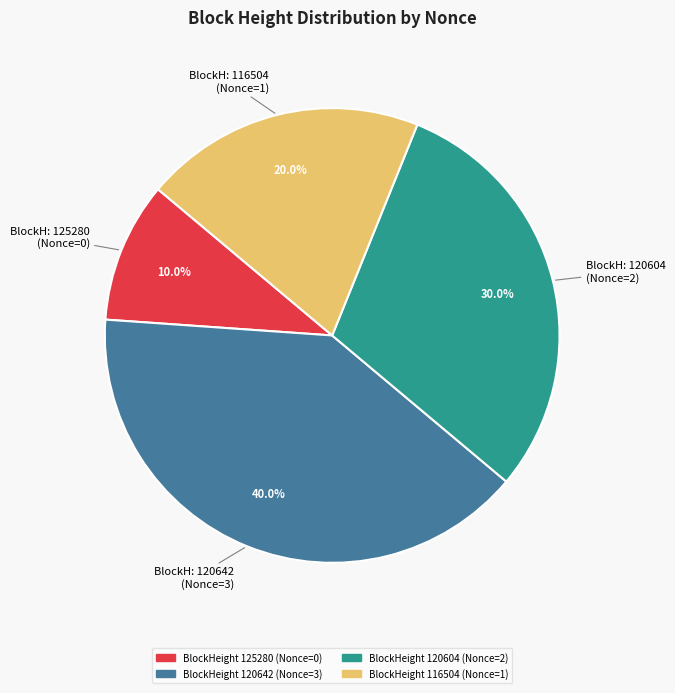

To the nearest percent, what is the difference between the largest and smallest slice percentages?

30%